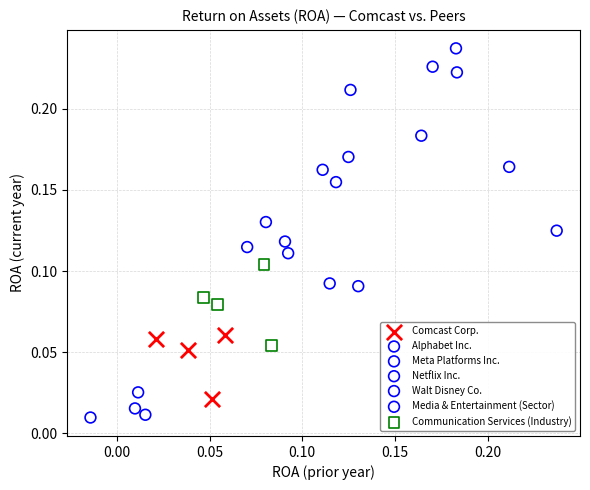

Which series reaches the minimum Y coordinate?

Walt Disney Co.